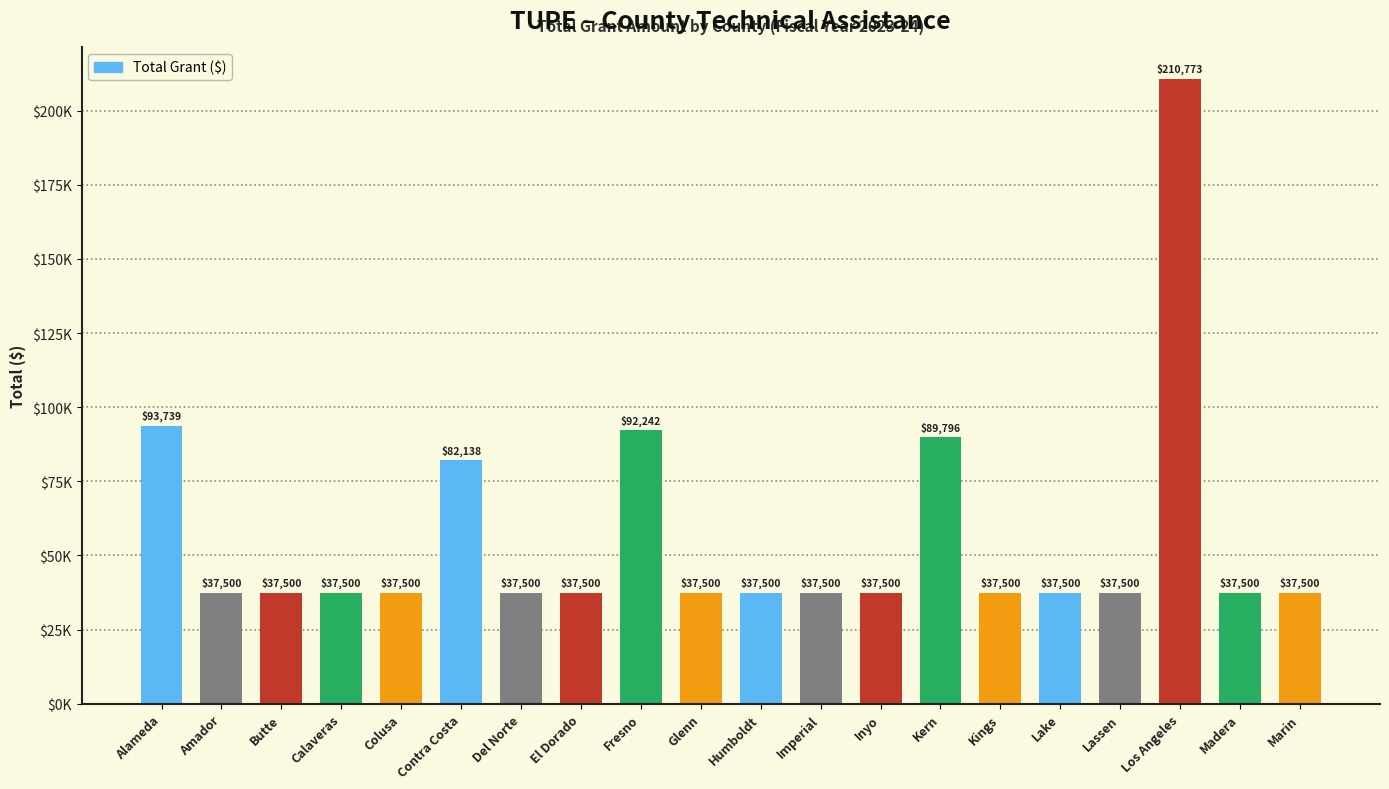

Reading left to right, transcribe all the data shown in this chart.

93739	37500	37500	37500	37500	82138	37500	37500	92242	37500	37500	37500	37500	89796	37500	37500	37500	210773	37500	37500